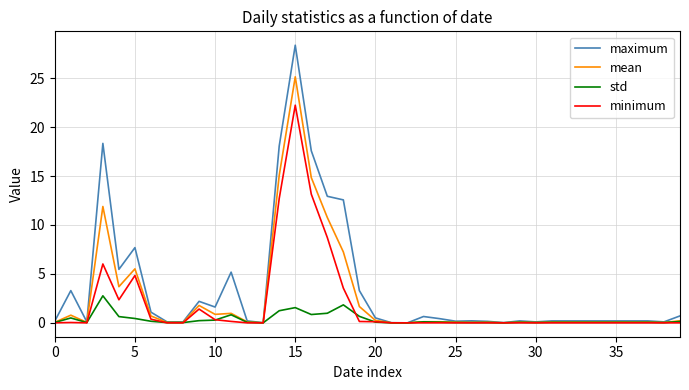

Rank the series by their maximum value, from highest to lowest.

maximum, mean, minimum, std